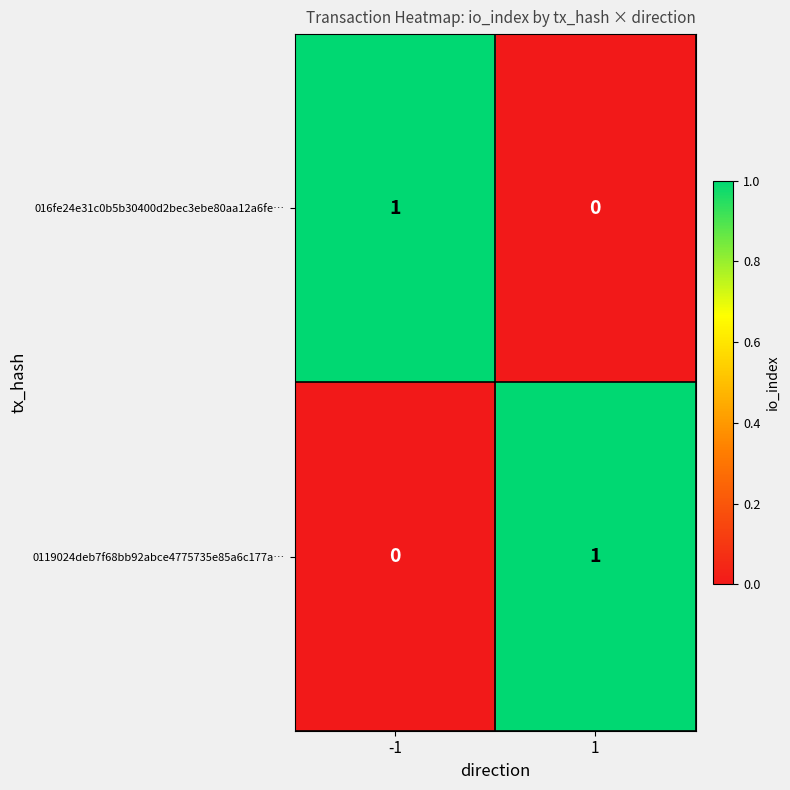

Reading left to right, what are all the values shown in this chart?

016fe24e31c0b5b30400d2bec3ebe80aa12a6fe…: 1	0
0119024deb7f68bb92abce4775735e85a6c177a…: 0	1